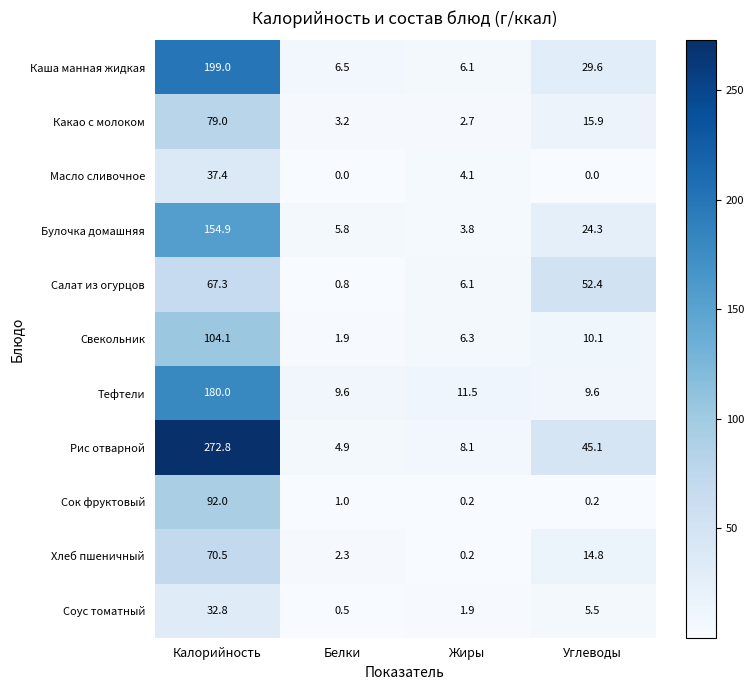

Read the Рис отварной value at Белки.

4.9